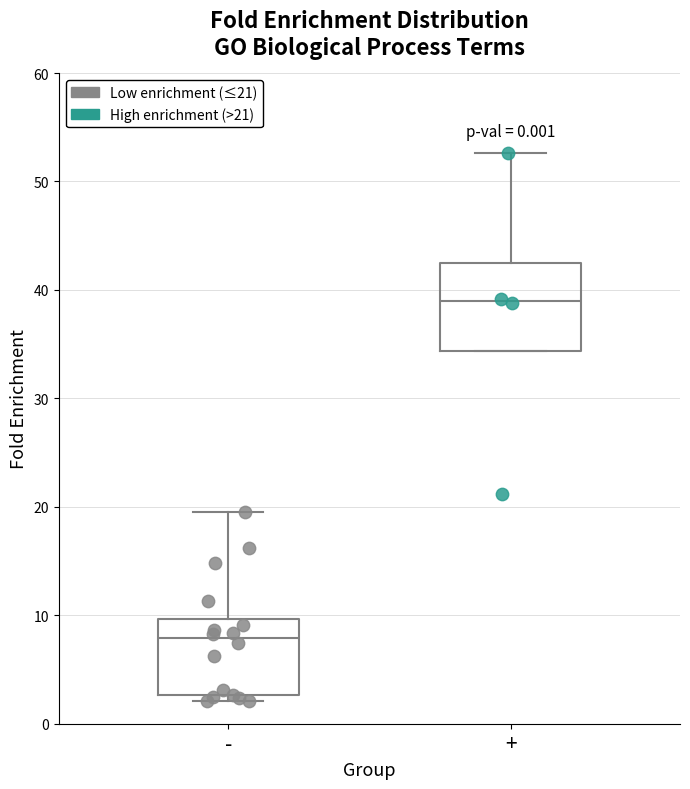

Reading left to right, transcribe this box plot: for each box, give where its median line is, the range the box spans, and where its two whiskers end, as read against the y-axis. The values are not printed on the chart, so give them approximately, as read against the axis.

-: median 8, box 3 to 10, whiskers 2 to 20
+: median 39, box 34 to 43, whiskers 34 to 53